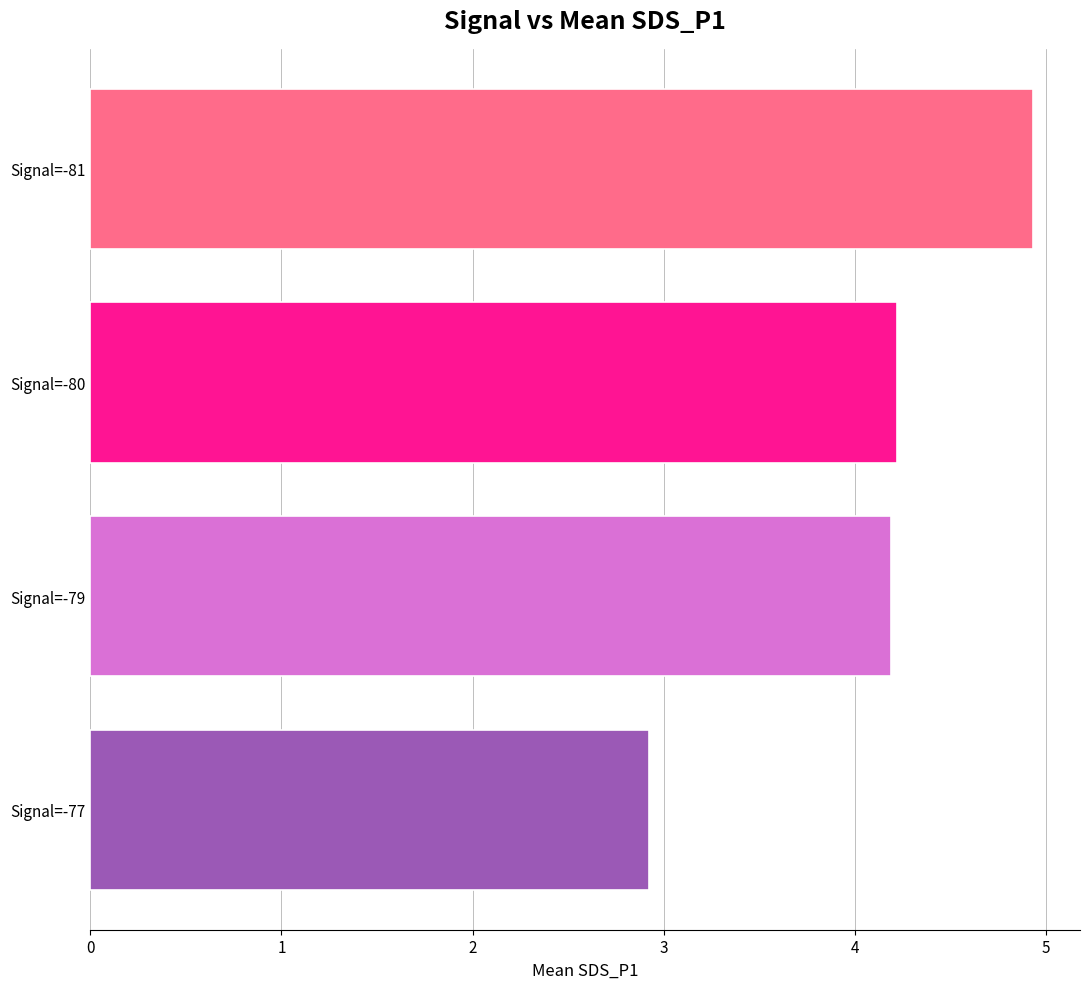

Reading bottom to top, list all the values displayed in this chart.

2.9	4.2	4.2	4.9